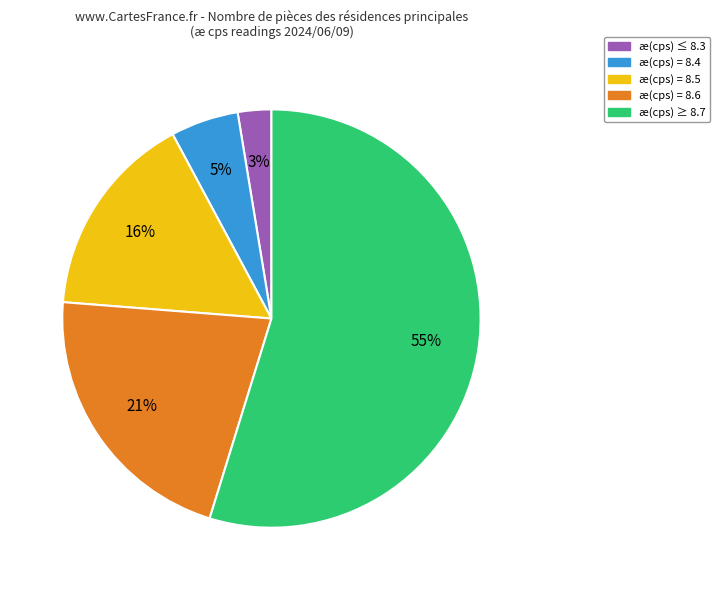

Does any single category account for the majority?

Yes